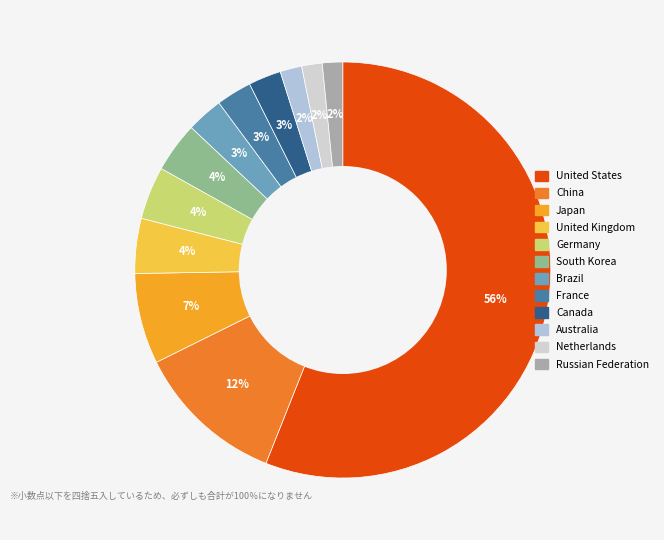

To the nearest percent, what is the difference between the France and Russian Federation slice percentages?

1%